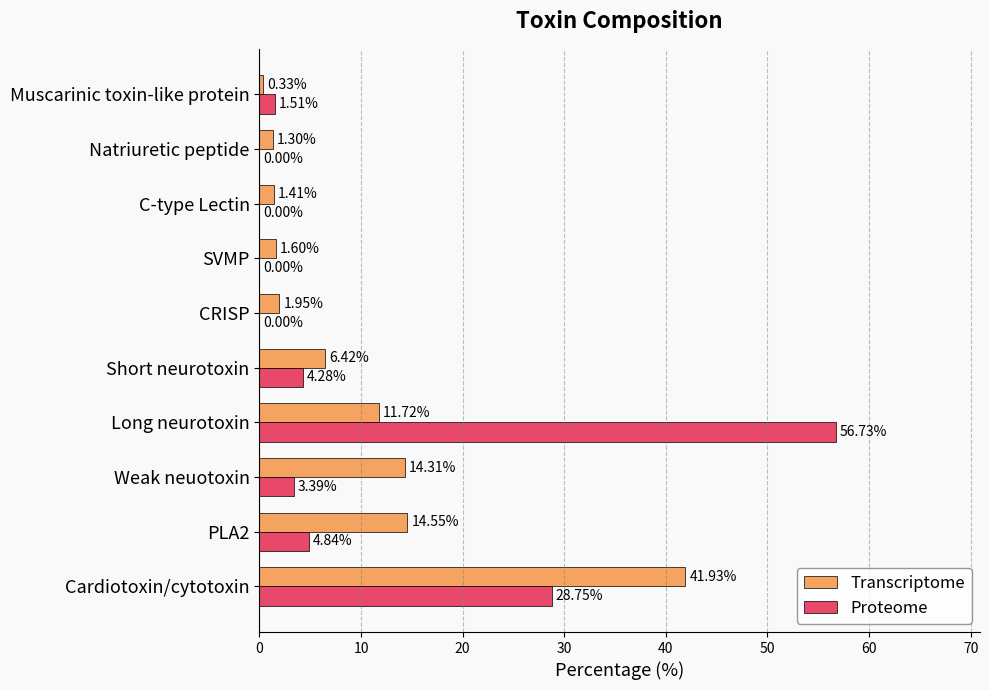

At which label is Proteome closest to 28?

Cardiotoxin/cytotoxin